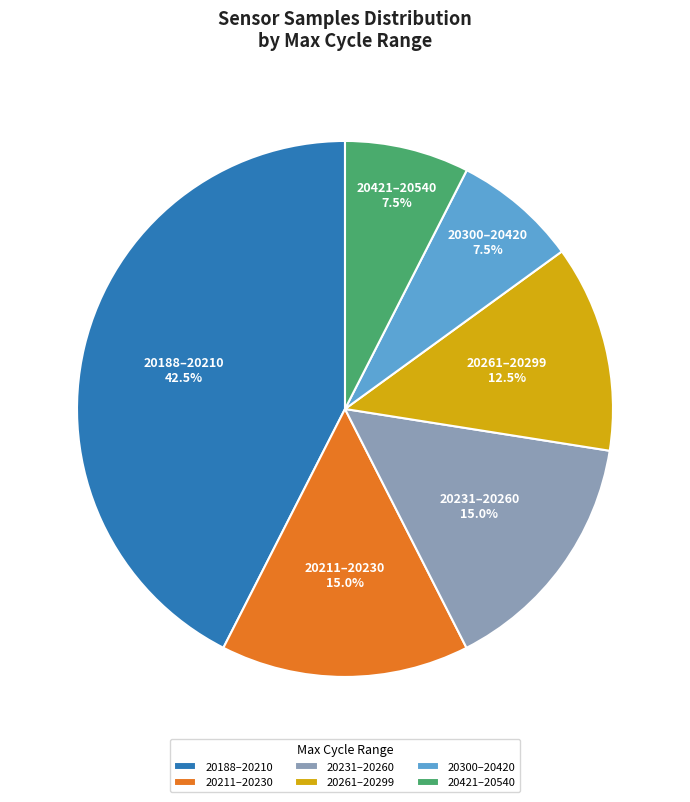

What is the ratio of the value at 20300–20420 to the value at 20211–20230?

0.5